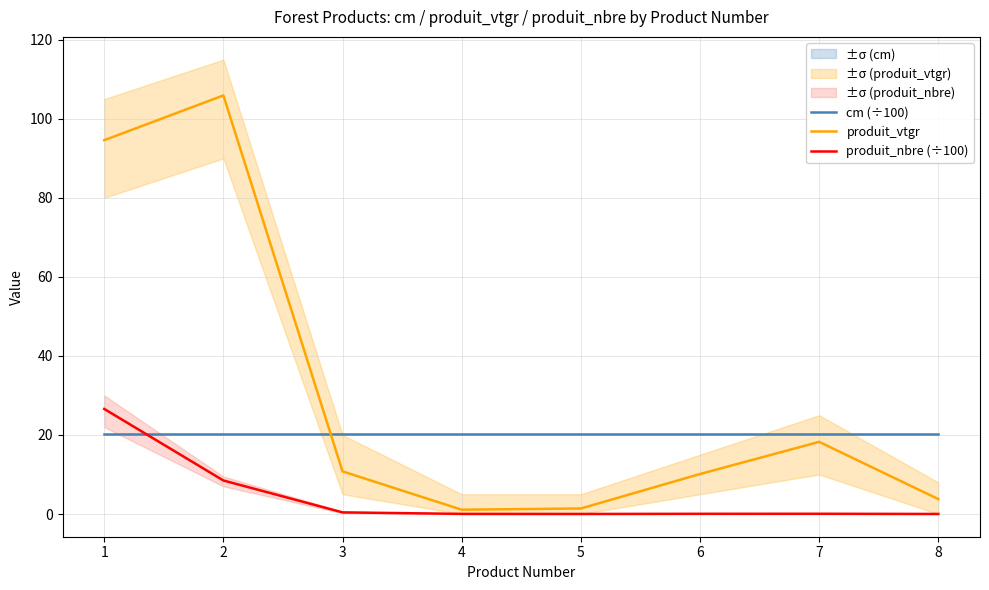

How many values in the produit_vtgr series are below 10?

3